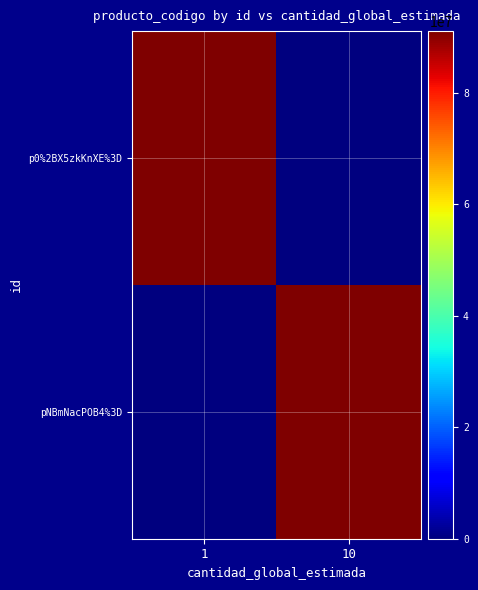

At which category does the chart reach its minimum across all series?

10